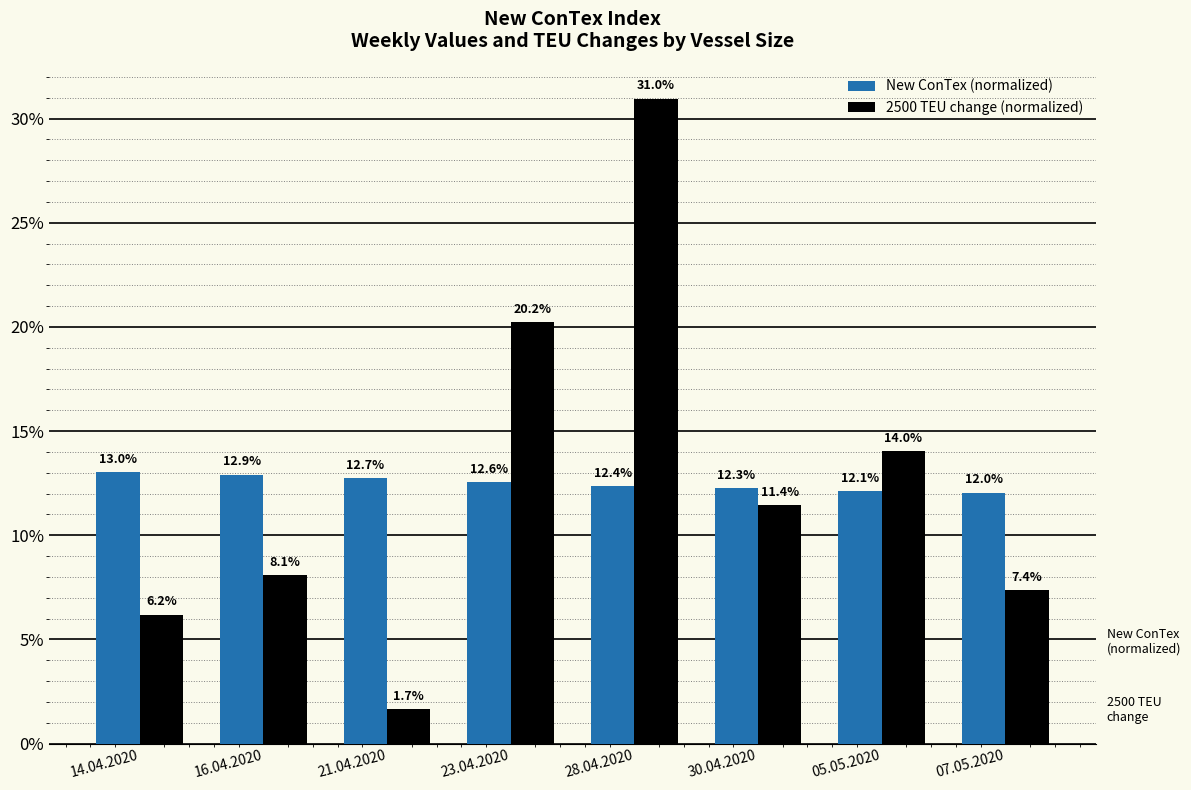

What is the highest value of the 2500 TEU change (normalized) series?

31.0